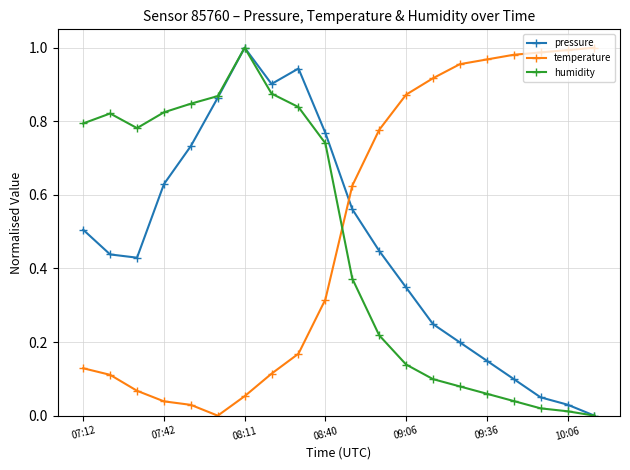

How many times do temperature and humidity cross each other?

1